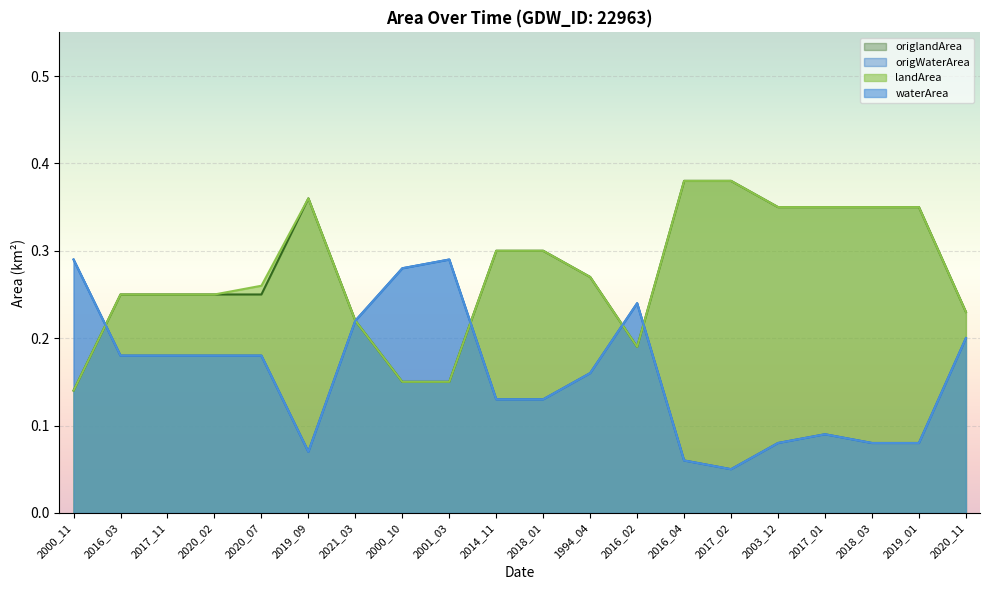

Count the number of categories in the chart.

20